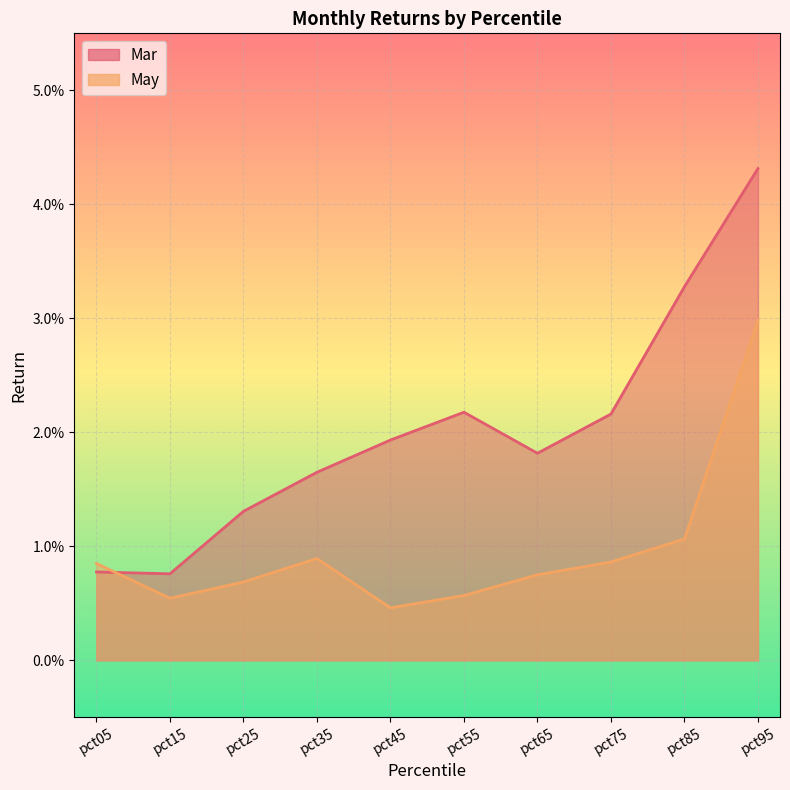

Which series has the largest total across all categories?

Mar